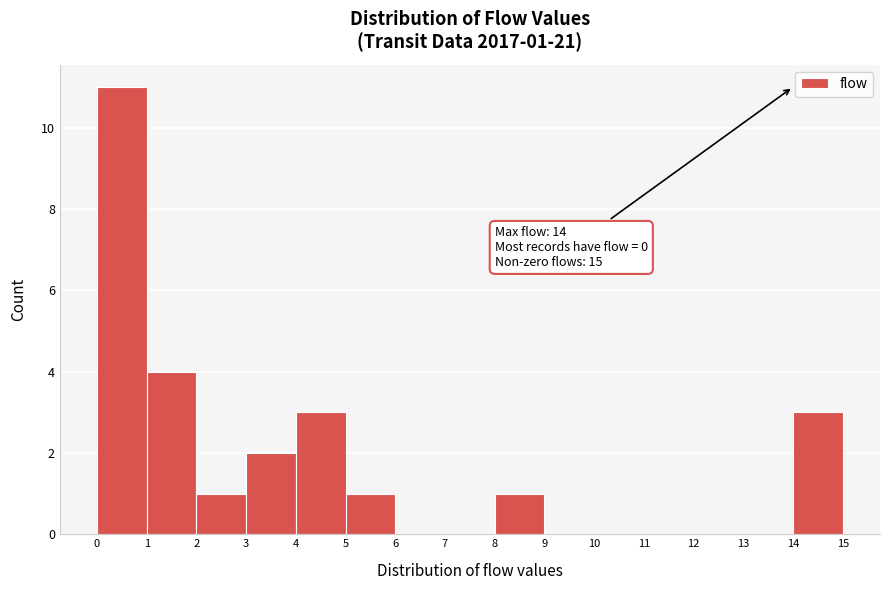

Over which range of the x-axis is the bar tallest?

0 to 1